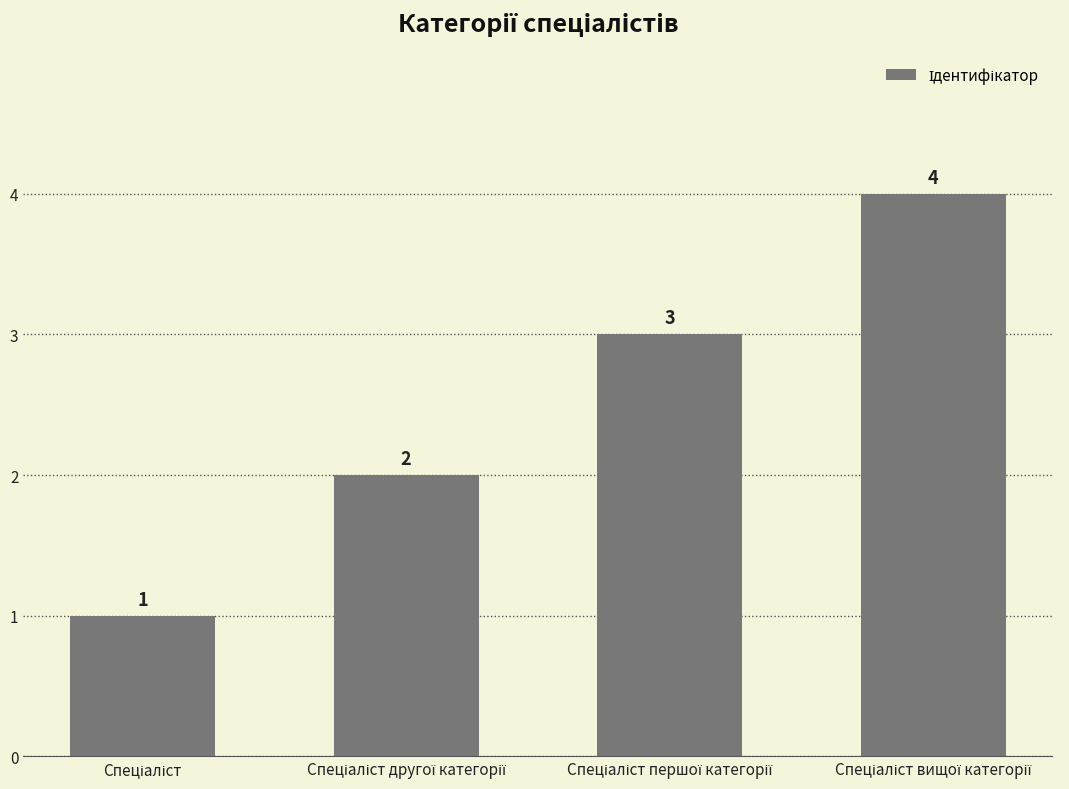

What is the sum of all values?

10